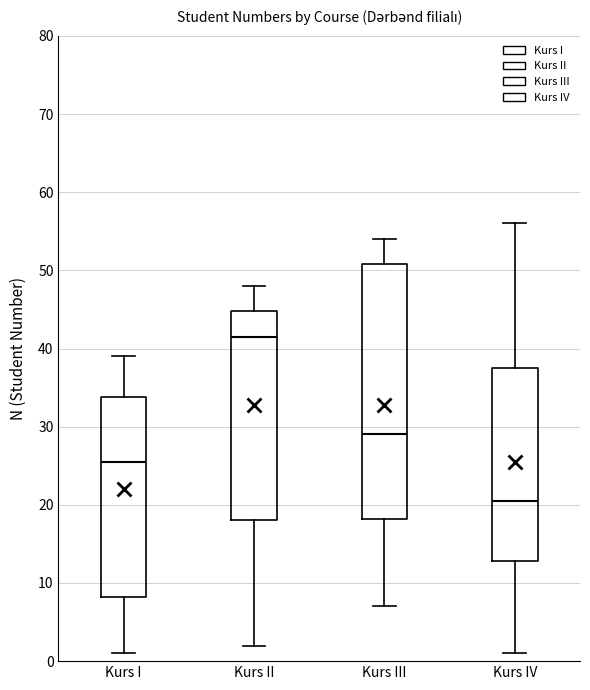

Where is the upper edge of the box for Kurs II on the y-axis? The values are not printed on the chart, so give them approximately, as read against the axis.

45